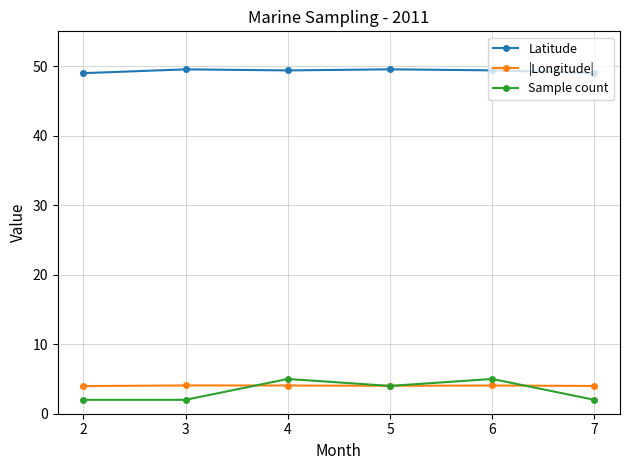

The value of |Longitude| at 7 is 6.2. True or false?

False